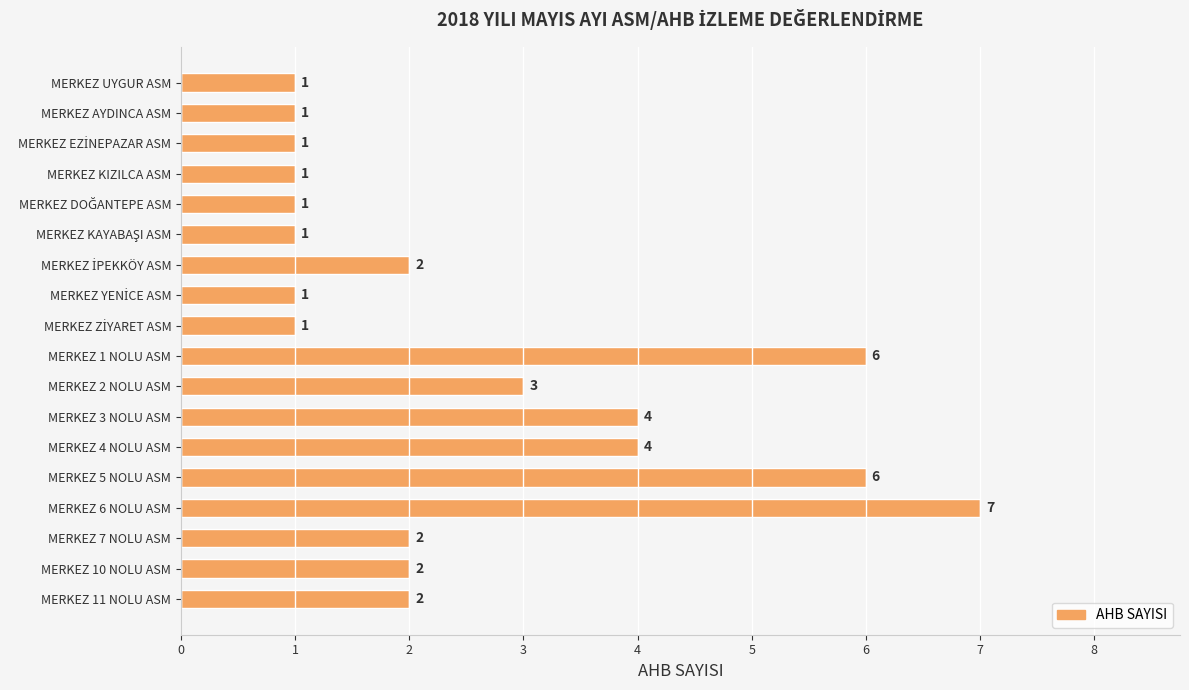

Reading top to bottom, transcribe all the data shown in this chart.

1	1	1	1	1	1	2	1	1	6	3	4	4	6	7	2	2	2